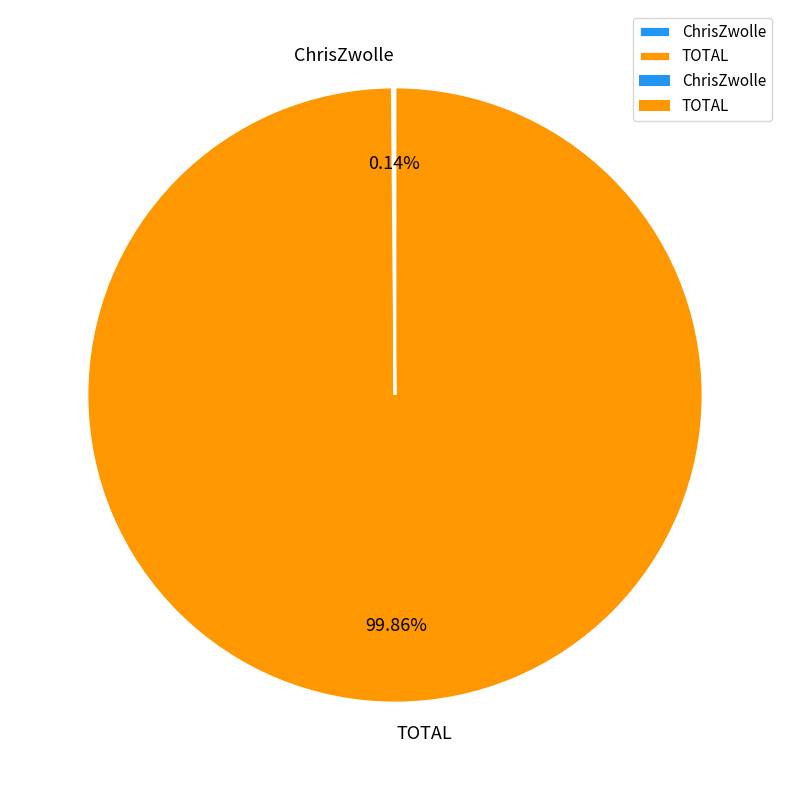

Which slice is the largest?

TOTAL